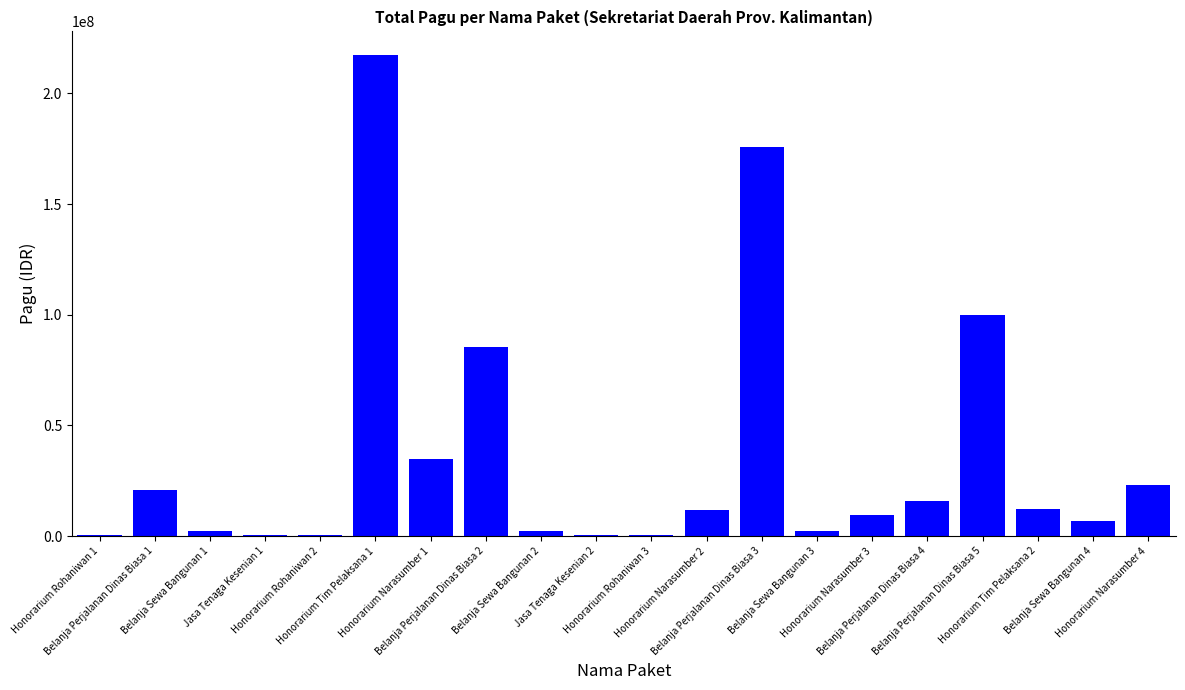

What is the maximum value shown in the chart?

217200000